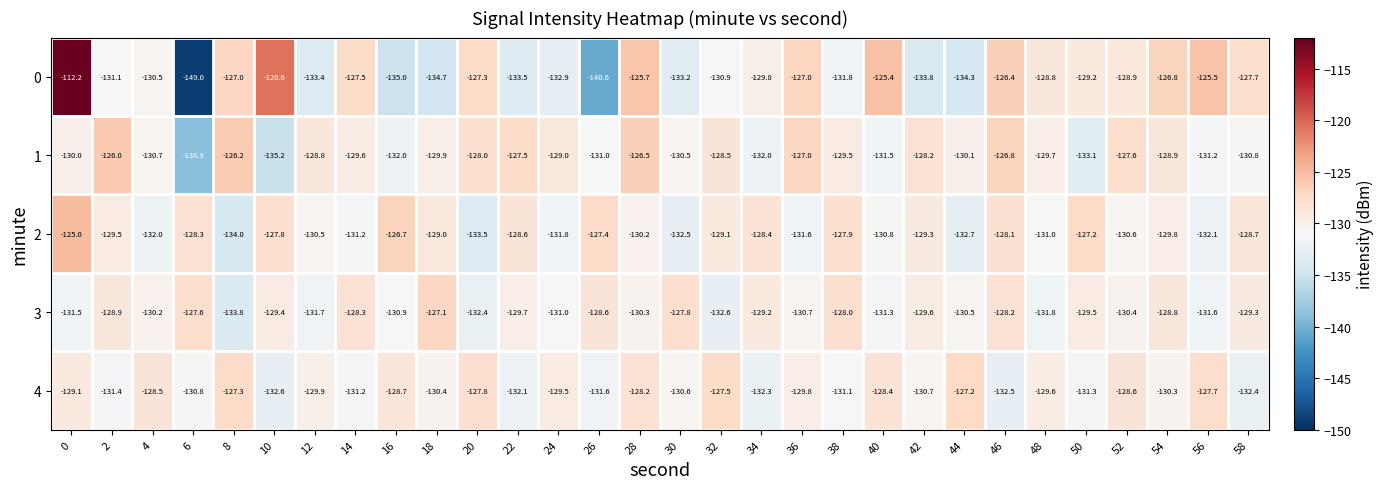

What is the maximum value shown in the chart?

-112.2